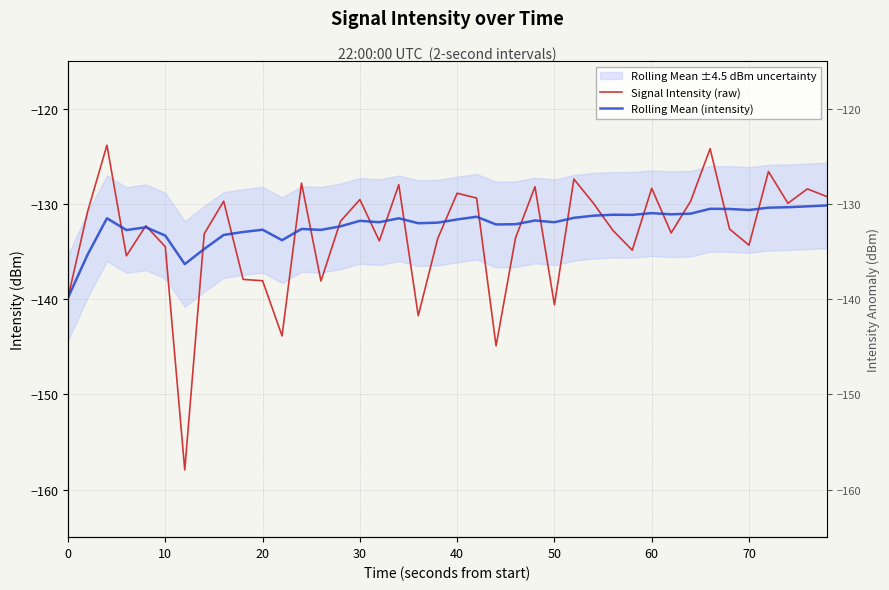

Is this an area chart (filled region under the line)?

No